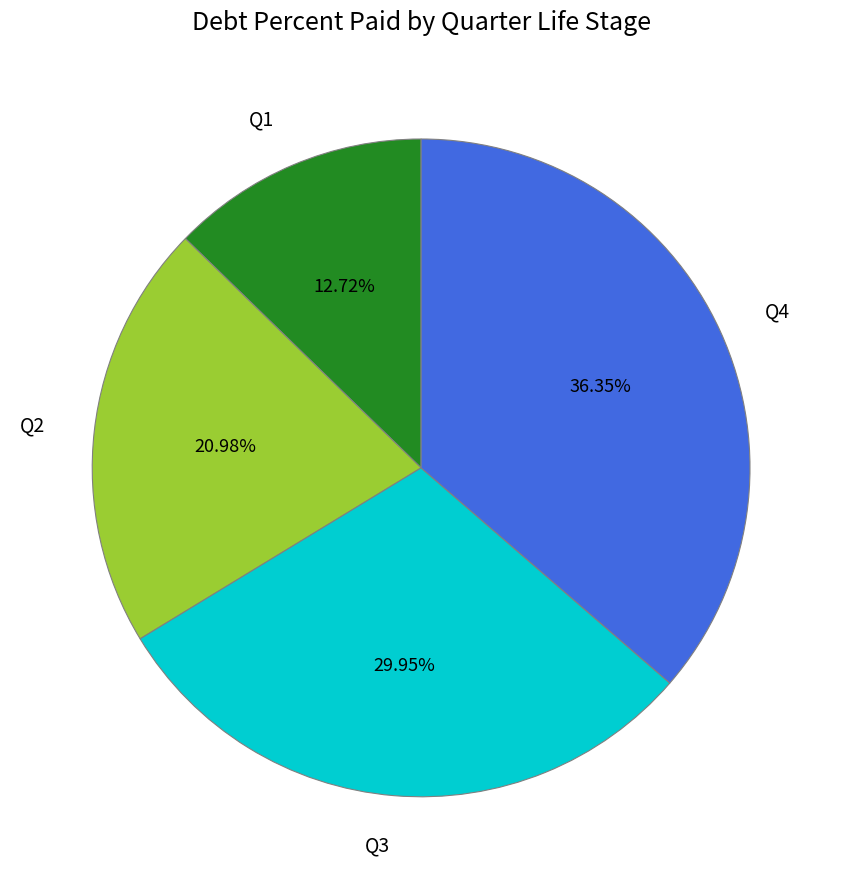

Which has a higher value, Q2 or Q4?

Q4